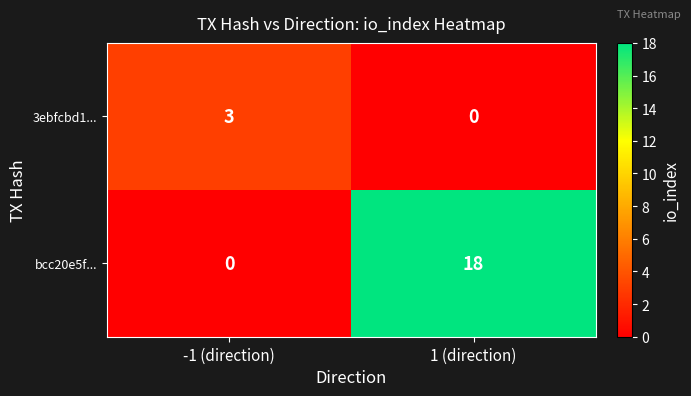

Which series has the largest range (max minus min)?

bcc20e5f...